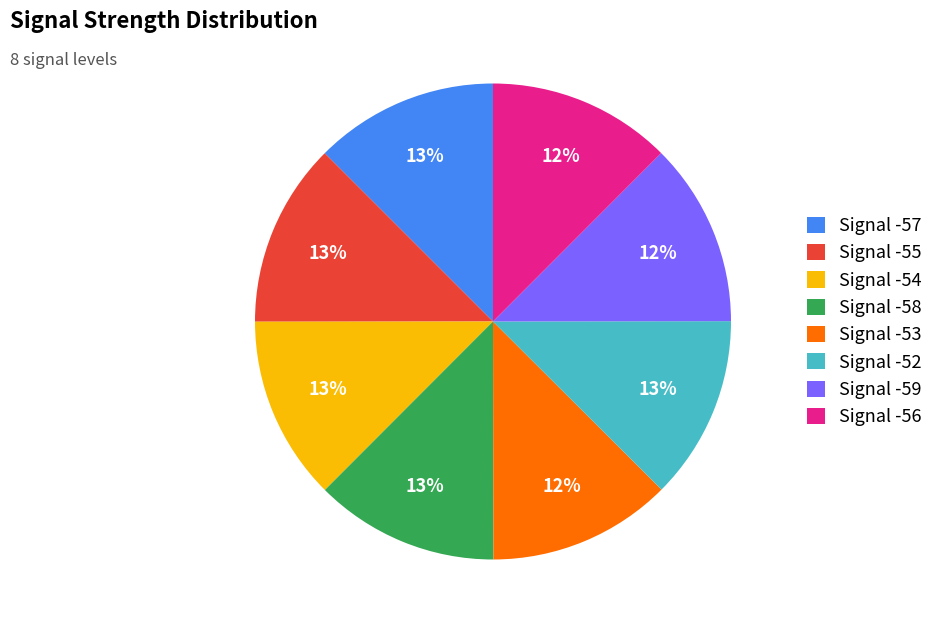

To the nearest percent, what percentage of the pie is Signal -52?

13%